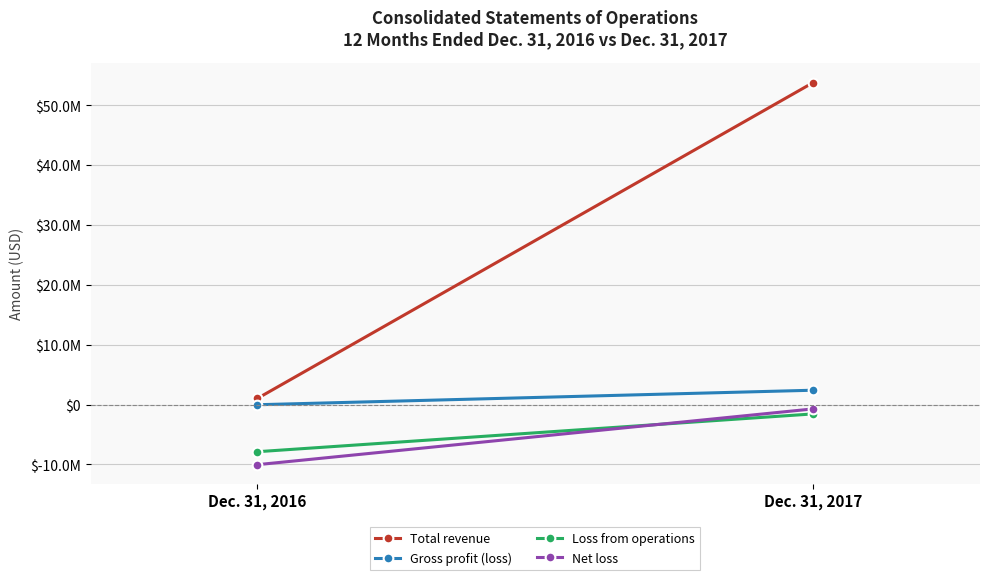

Is this an area chart (filled region under the line)?

No